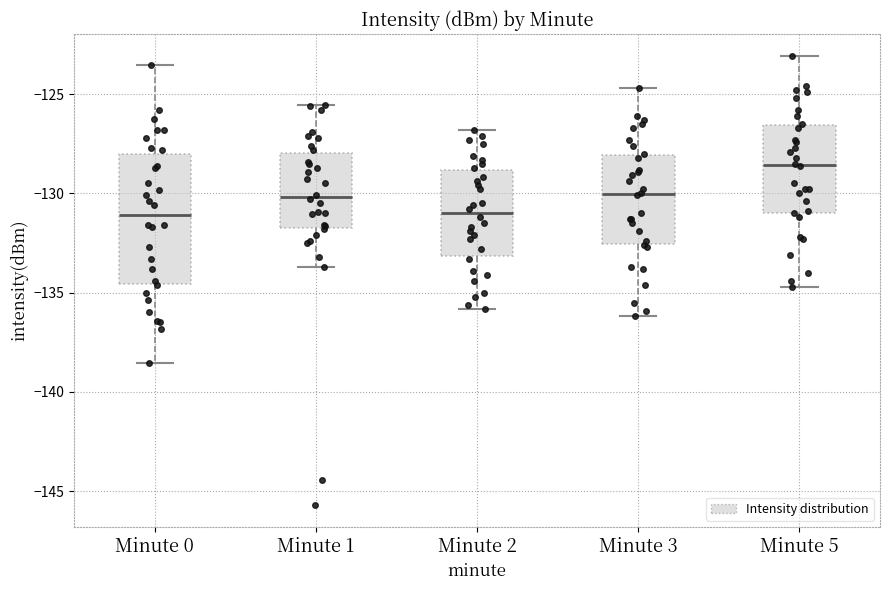

Reading left to right, transcribe this box plot: for each box, give where its median line is, the range the box spans, and where its two whiskers end, as read against the y-axis. The values are not printed on the chart, so give them approximately, as read against the axis.

Minute 0: median -131.0, box -134.5 to -128.0, whiskers -138.5 to -123.5
Minute 1: median -130.0, box -132.0 to -128.0, whiskers -133.5 to -125.5
Minute 2: median -131.0, box -133.0 to -129.0, whiskers -136.0 to -127.0
Minute 3: median -130.0, box -132.5 to -128.0, whiskers -136.0 to -124.5
Minute 5: median -128.5, box -131.0 to -126.5, whiskers -134.5 to -123.0